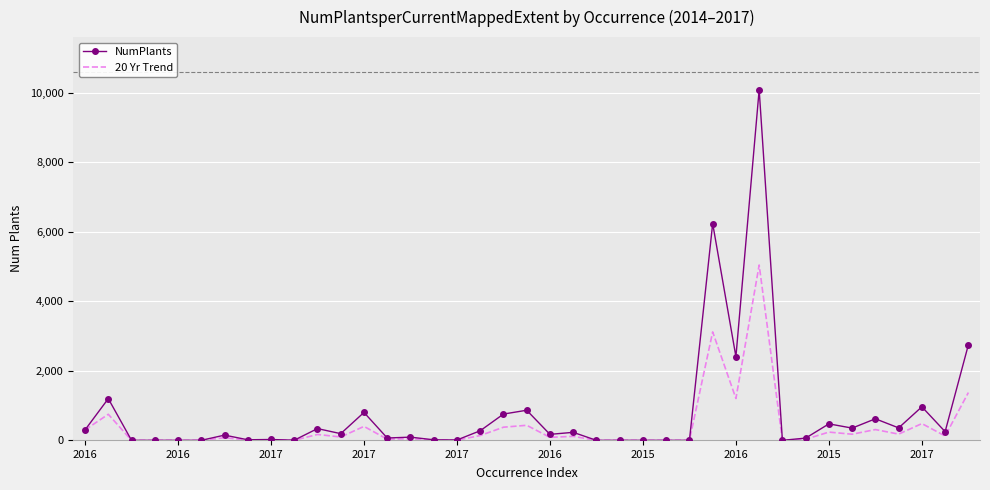

List the series in order of their peak value, highest first.

NumPlants, 20 Yr Trend